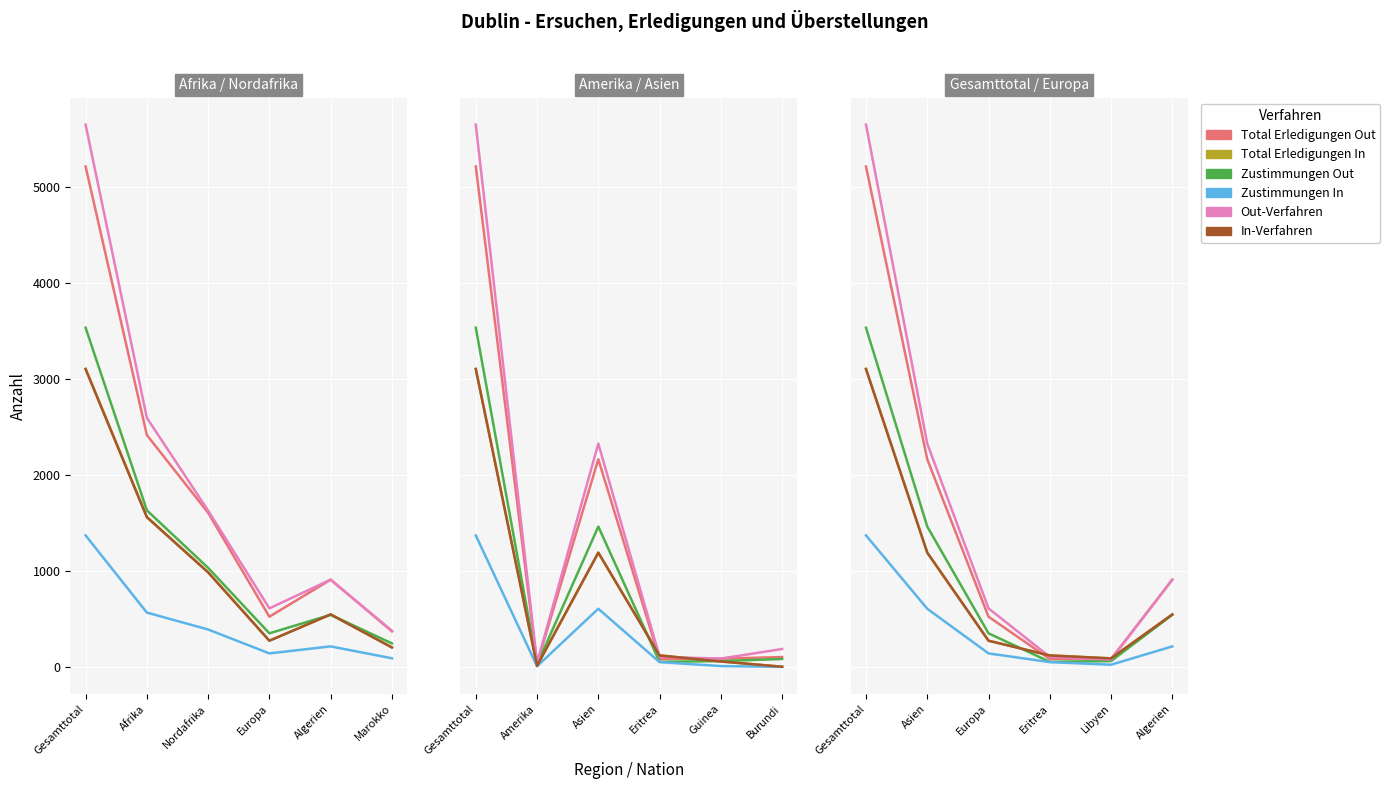

Which series has the largest total across all categories?

Out-Verfahren